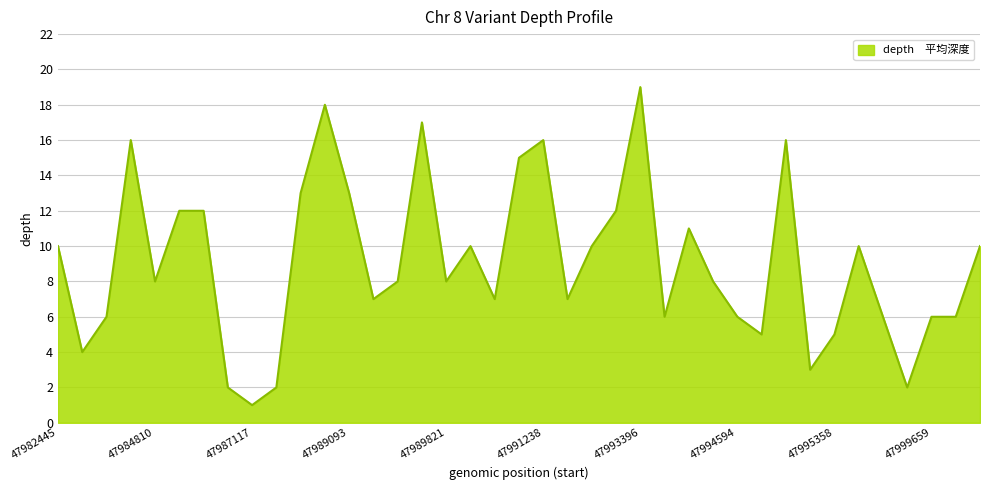

What is the difference between the maximum and minimum values?

18